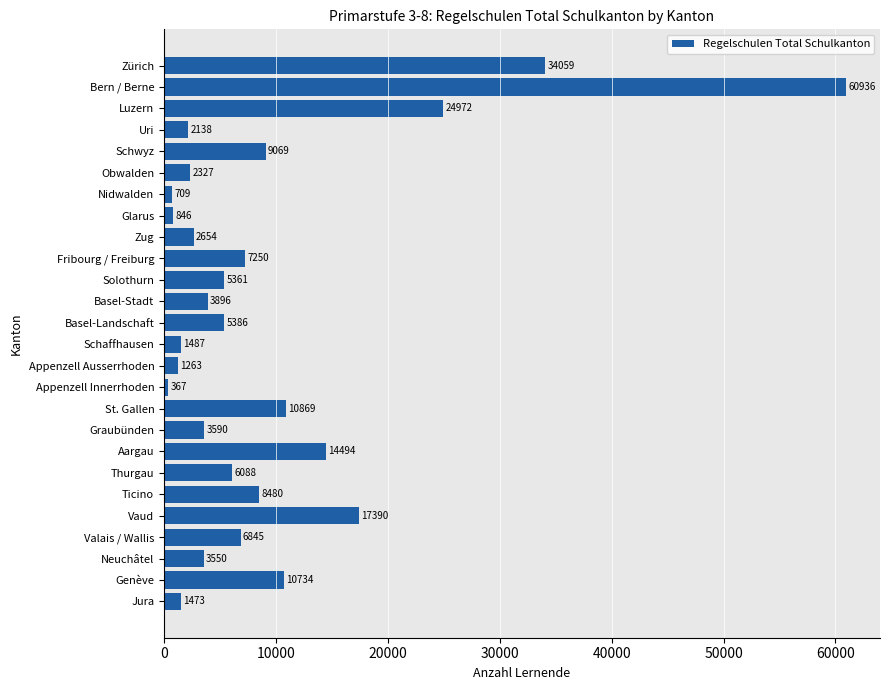

Is it true that the value at Solothurn is 5361?

True